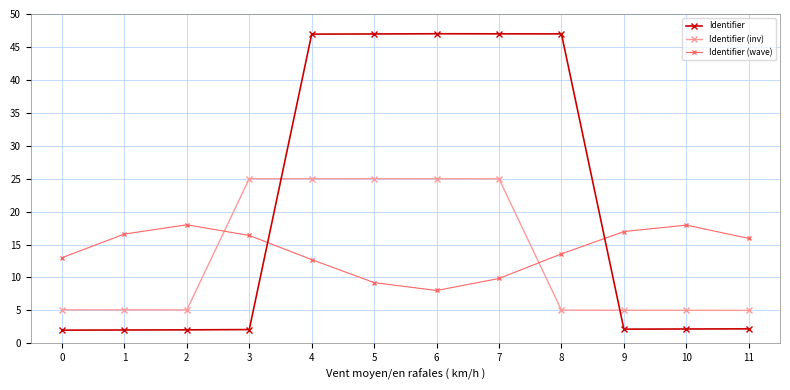

How many interior local peaks does the Identifier (wave) series have?

2